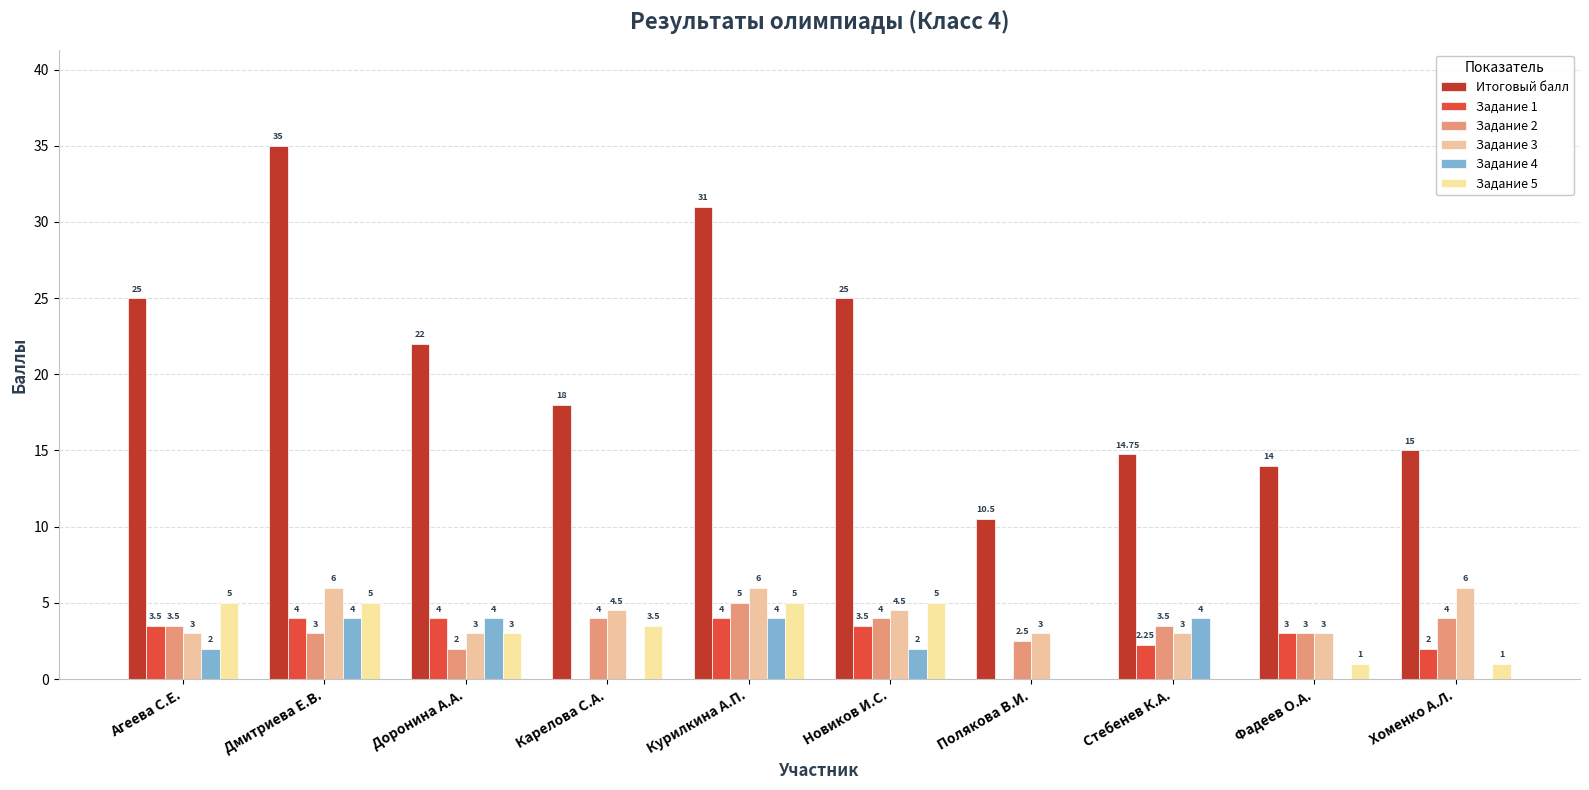

What is the difference between the second highest and minimum values in the Задание 5 series?

5.0